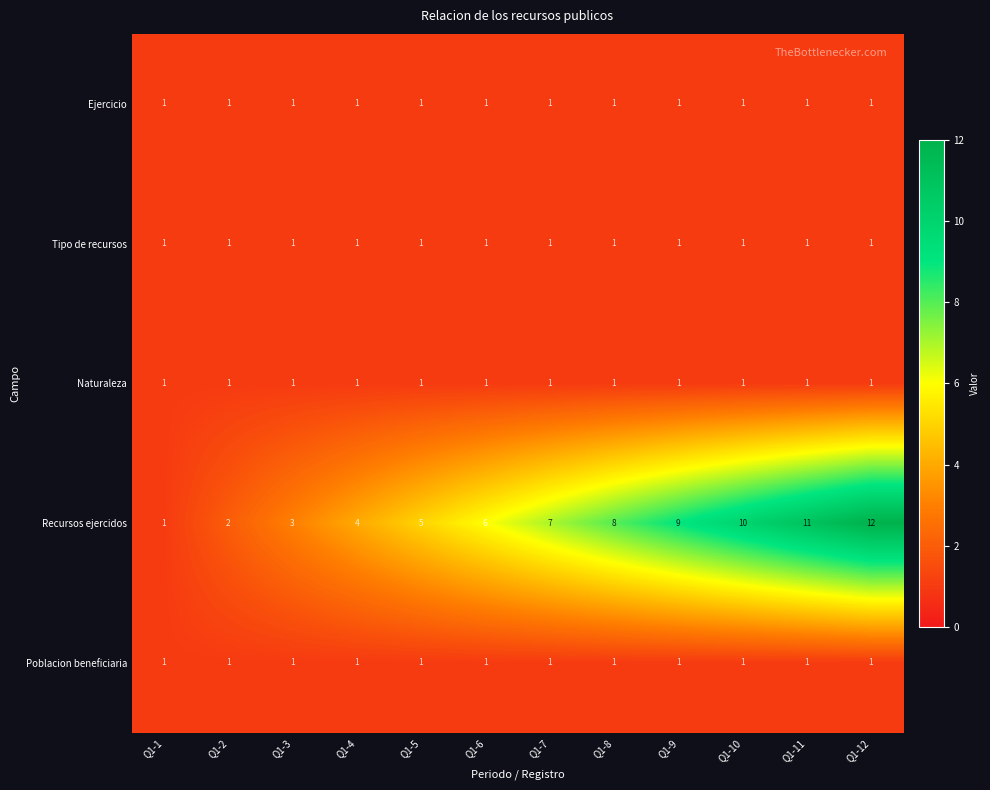

Which series changed the most between Q1-2 and Q1-10?

Recursos ejercidos